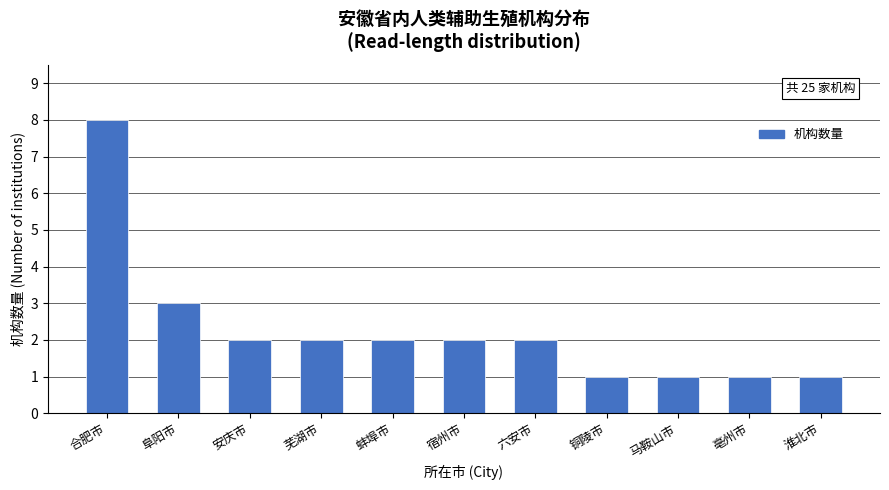

Reading right to left, extract all data points from this chart.

1	1	1	1	2	2	2	2	2	3	8